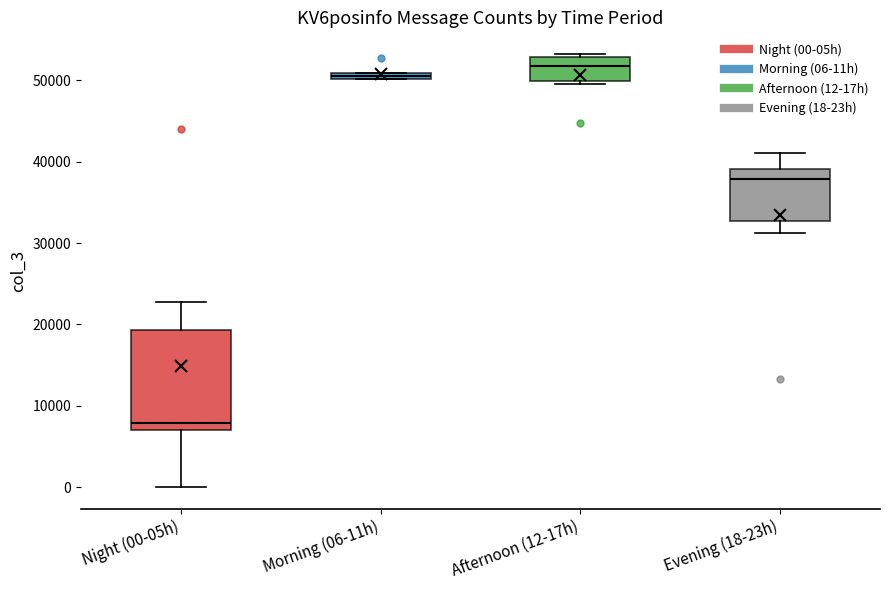

Comparing the boxes themselves (not the whiskers), which one is the tallest?

Night (00-05h)